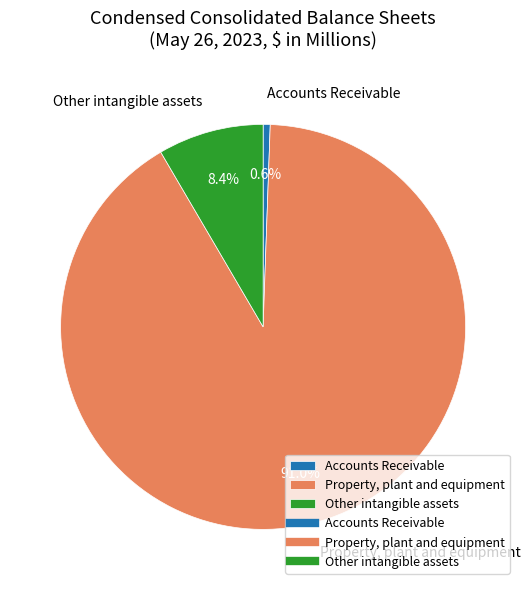

Between Accounts Receivable and Property, plant and equipment, which is larger?

Property, plant and equipment